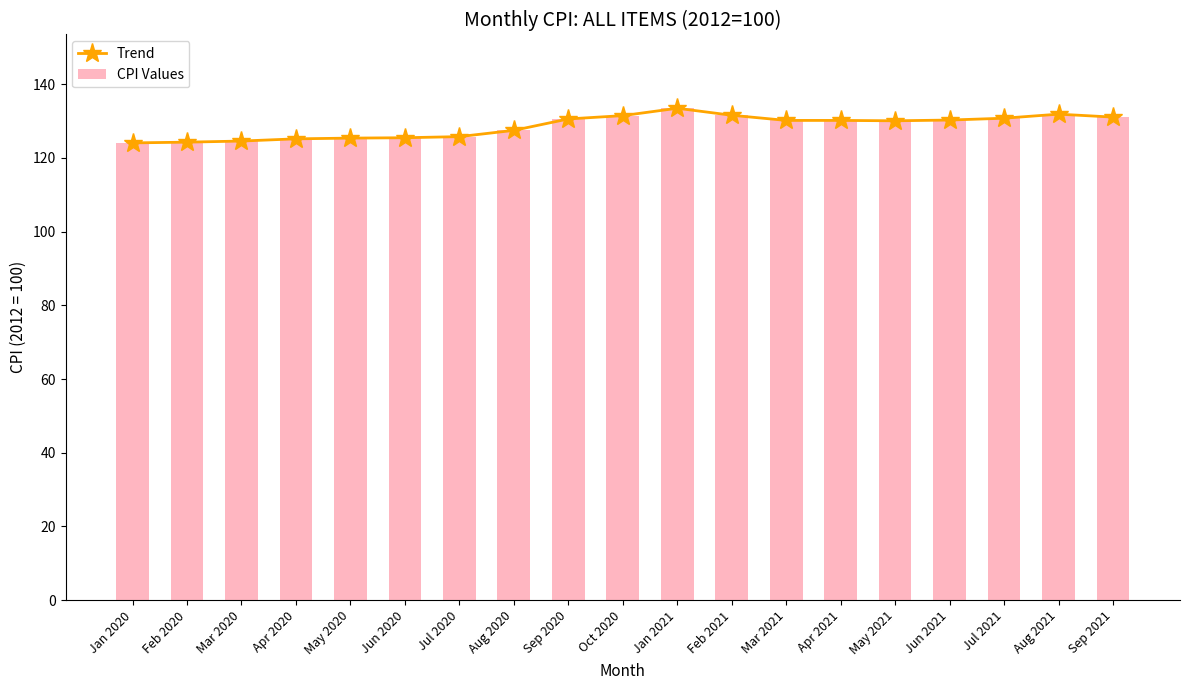

What is the difference between the second highest and second lowest values in the CPI Values series?

7.6